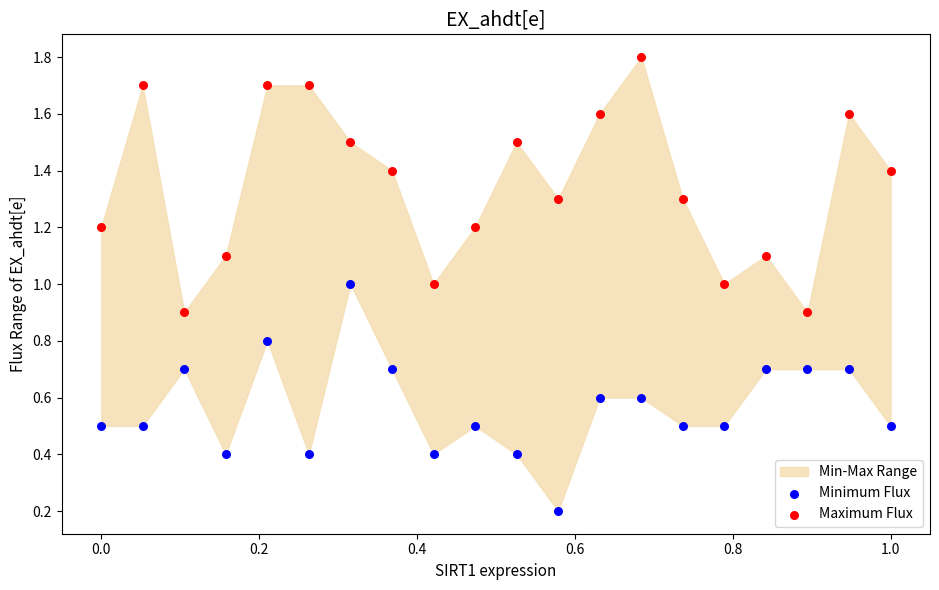

Which series has the largest Y range (max minus min)?

Maximum Flux